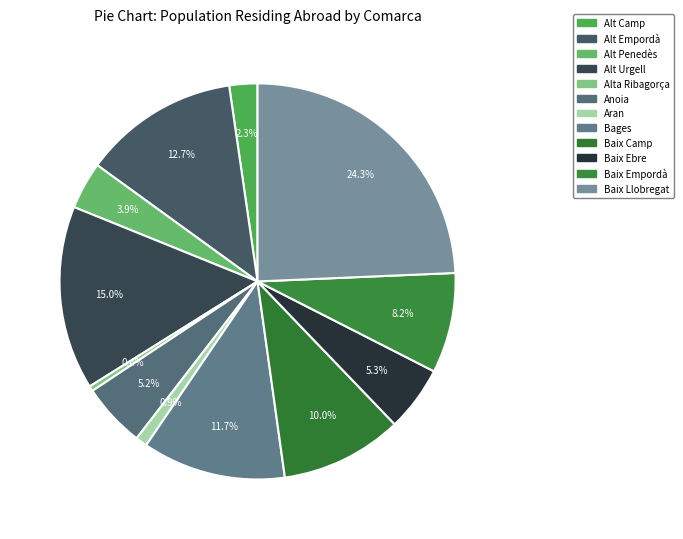

Do Baix Ebre and Alt Empordà together represent more than half of the pie?

No